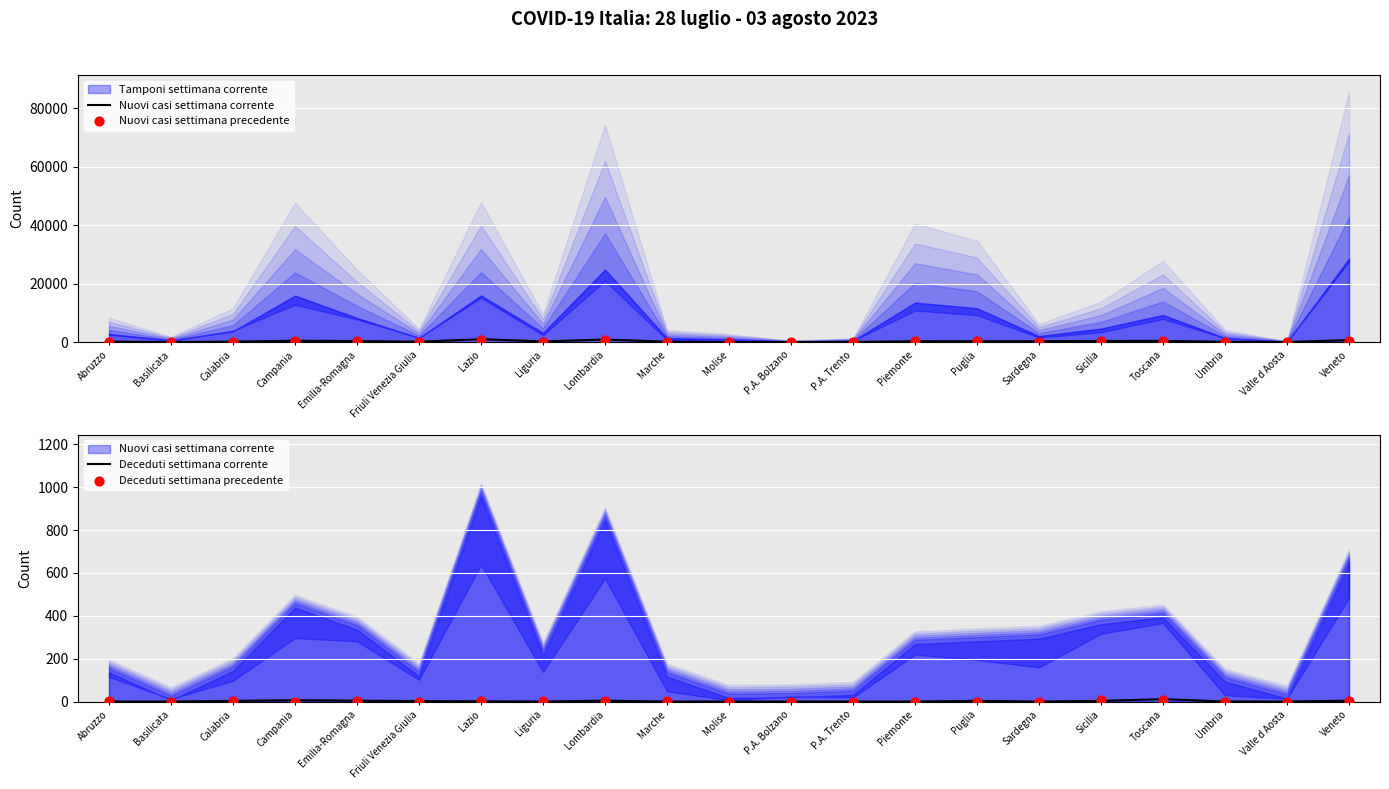

Which series reaches the maximum Y coordinate?

Nuovi casi settimana corrente